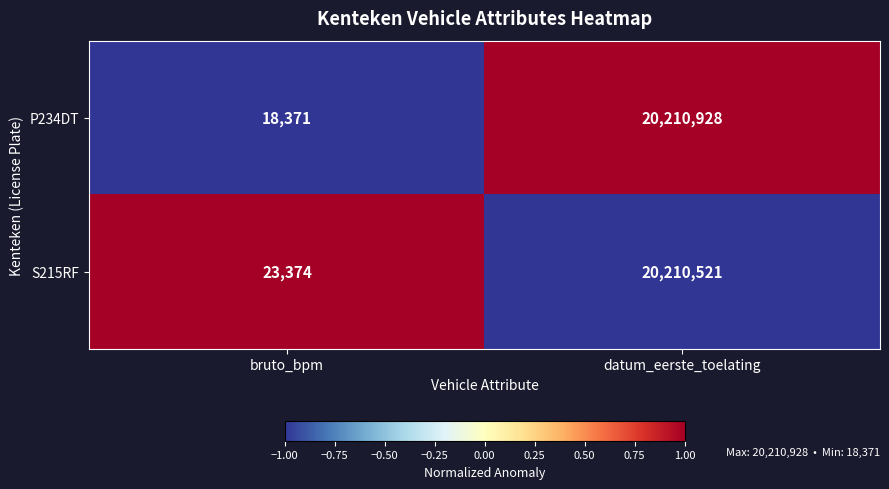

The P234DT series shows 18371 at bruto_bpm. True or false?

True